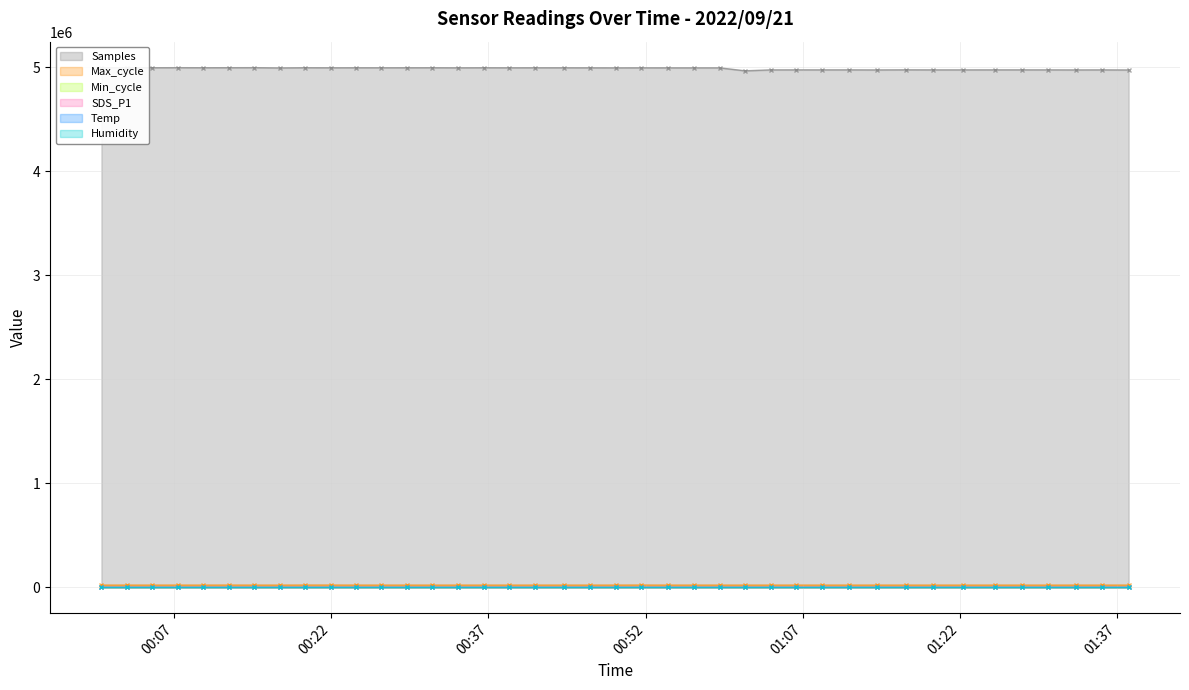

What is the total value across all series at 2022/09/21 01:33:02?

4994086.8